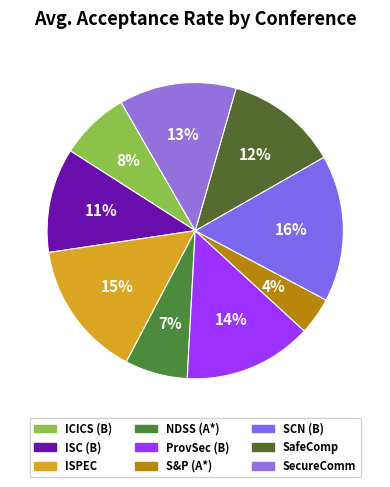

Is there any slice that represents more than half of the pie?

No